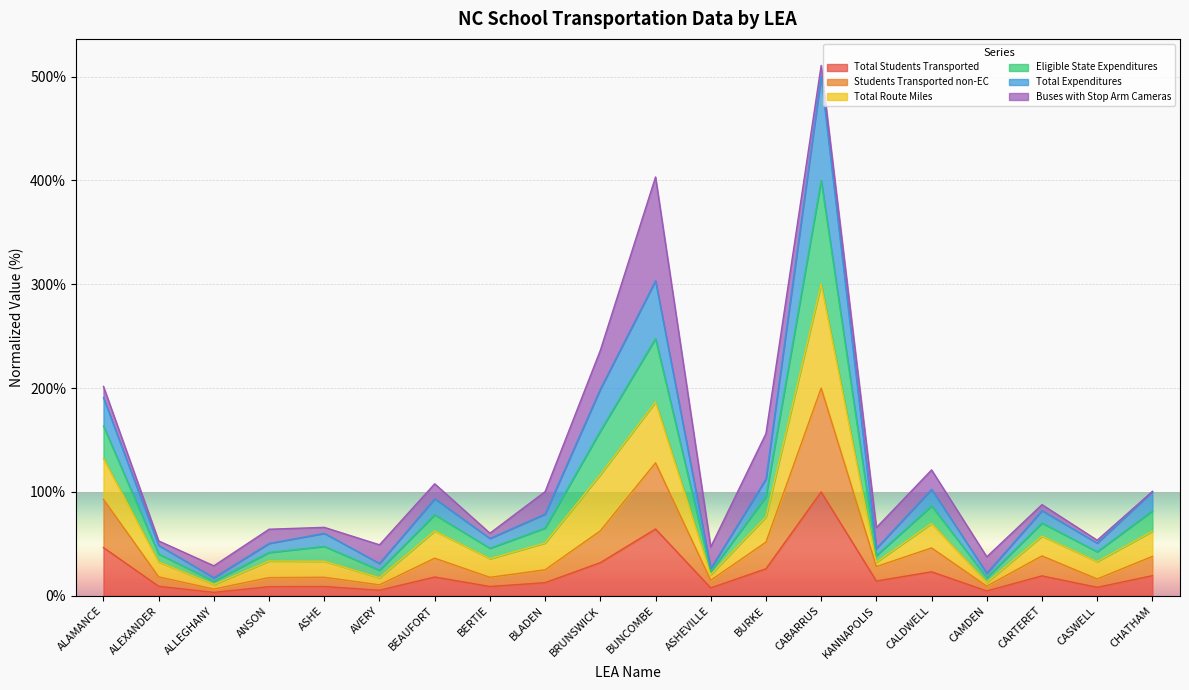

Does the chart display data point markers on the line(s)?

No